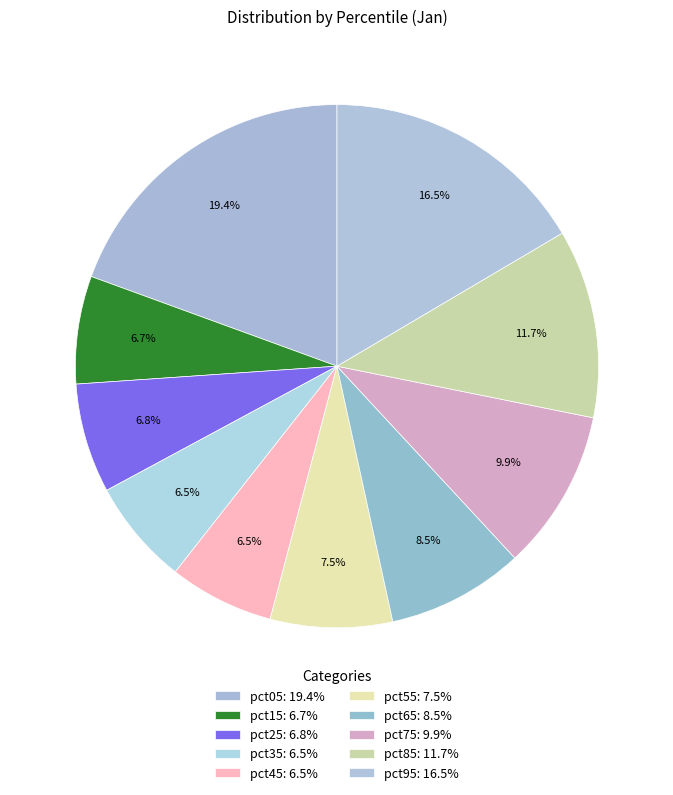

Which slice is the smallest?

pct45